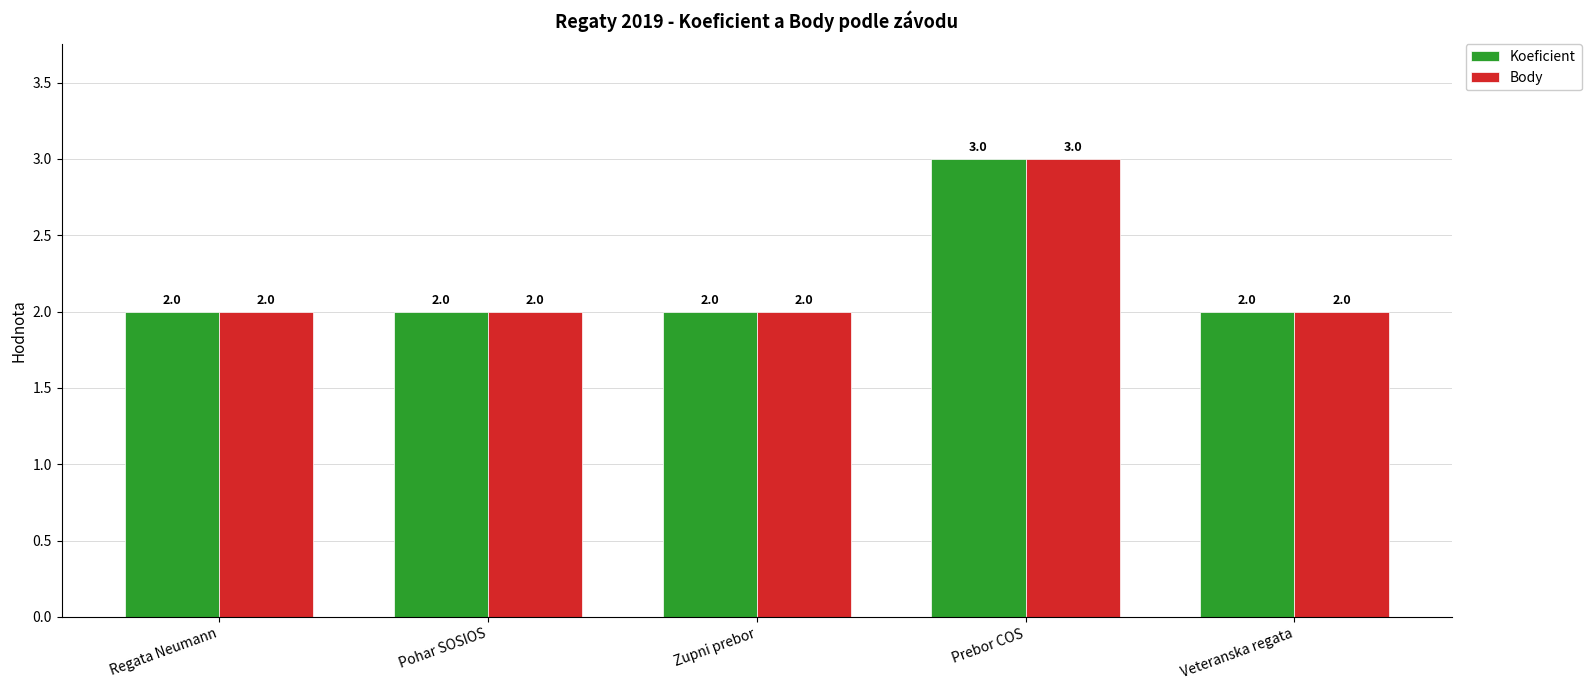

What is the greatest value displayed?

3